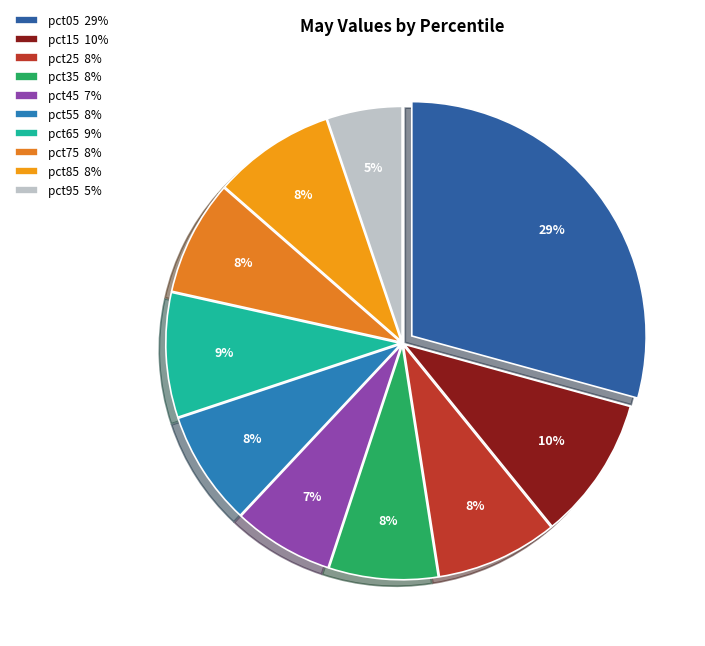

Count the number of slices in the pie.

10